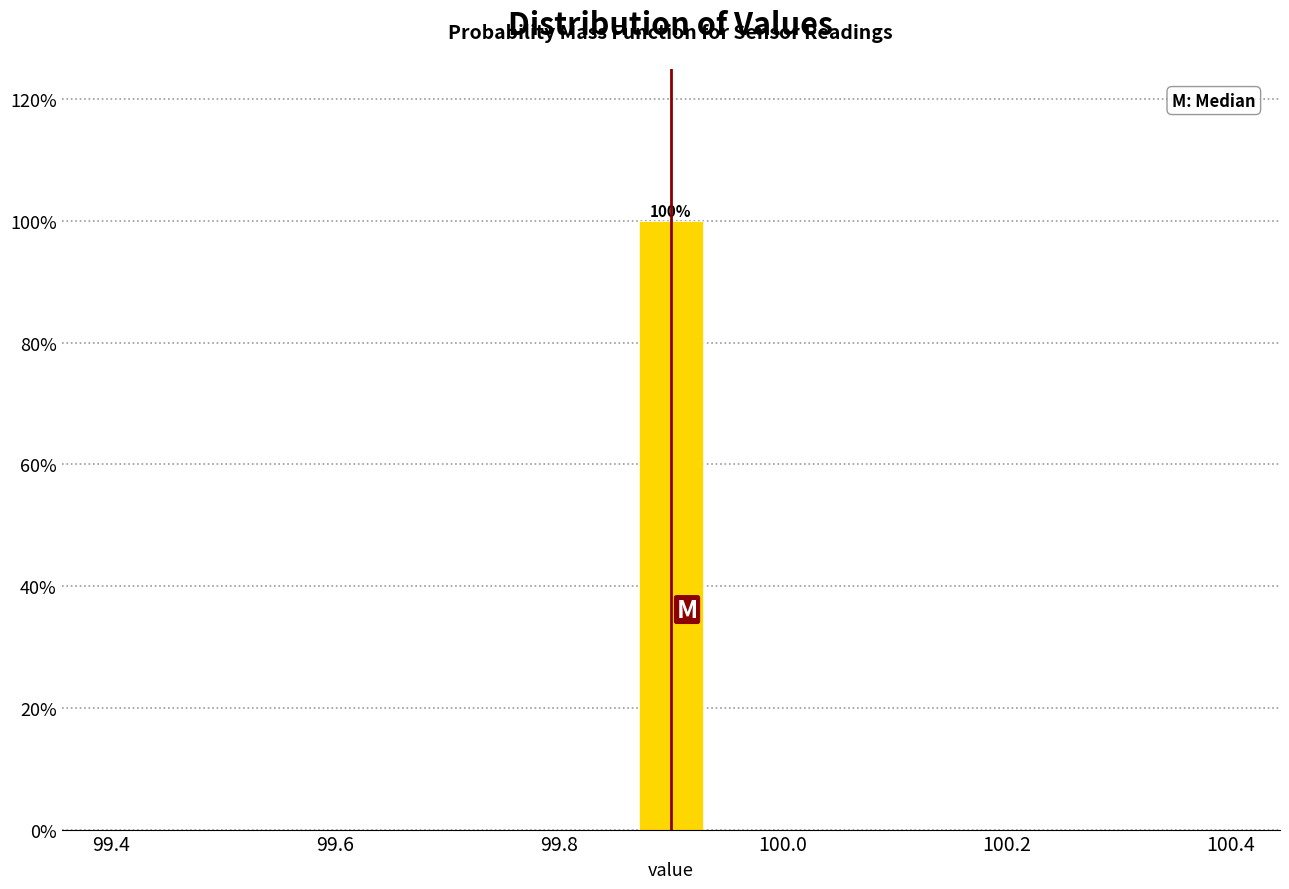

Read against the x-axis, roughly where is the centre of the tallest bar?

99.90